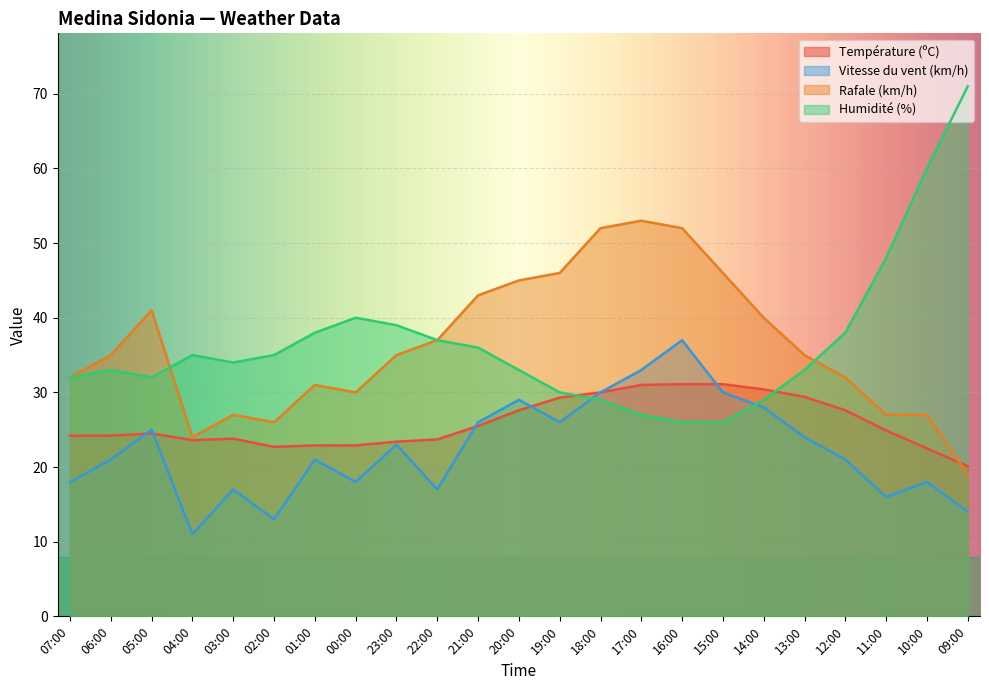

Rank the categories by Vitesse du vent (km/h) value from highest to lowest.

16:00, 17:00, 18:00, 15:00, 20:00, 14:00, 21:00, 19:00, 05:00, 13:00, 23:00, 06:00, 01:00, 12:00, 07:00, 00:00, 10:00, 03:00, 22:00, 11:00, 09:00, 02:00, 04:00